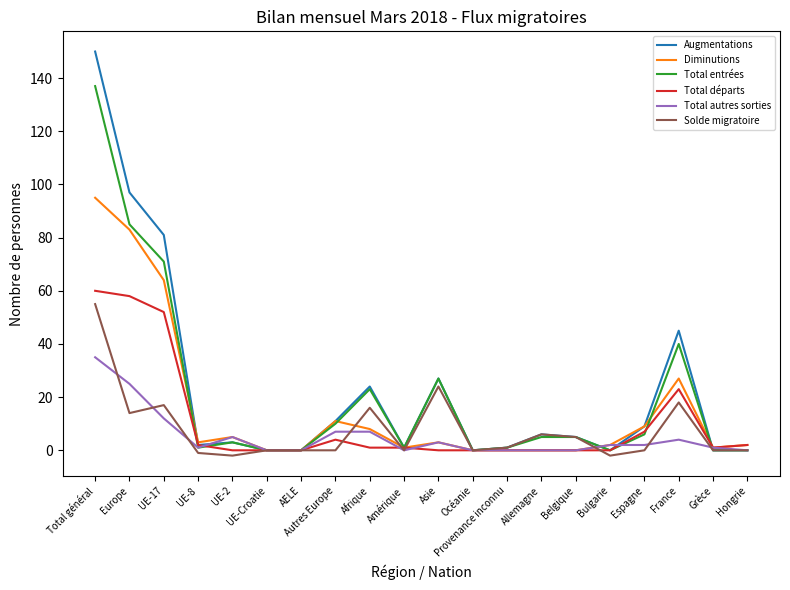

Where is Total entrées nearest to the value 68?

UE-17